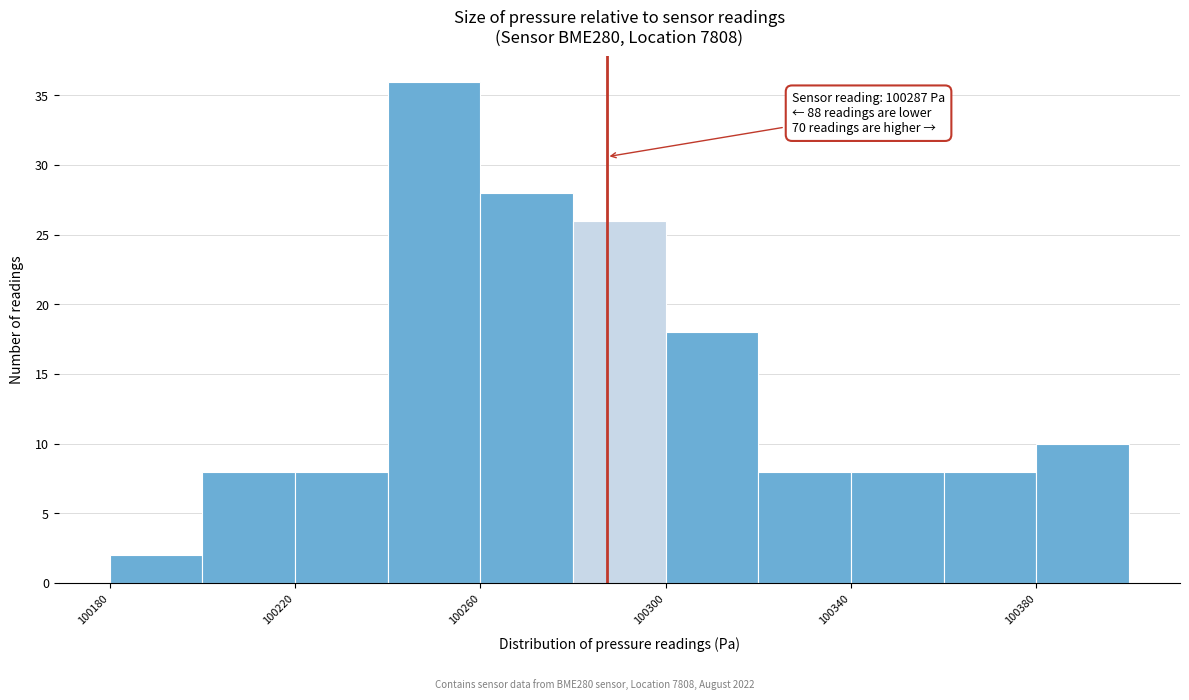

Which range on the x-axis has the tallest bar?

100240 to 100260